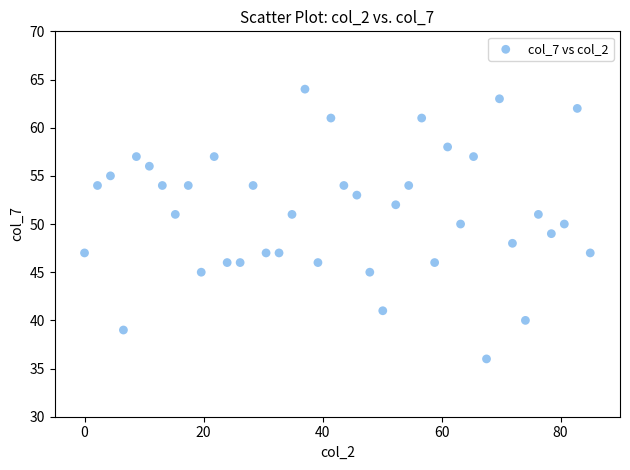

What is the range of Y values (max minus min)?

28